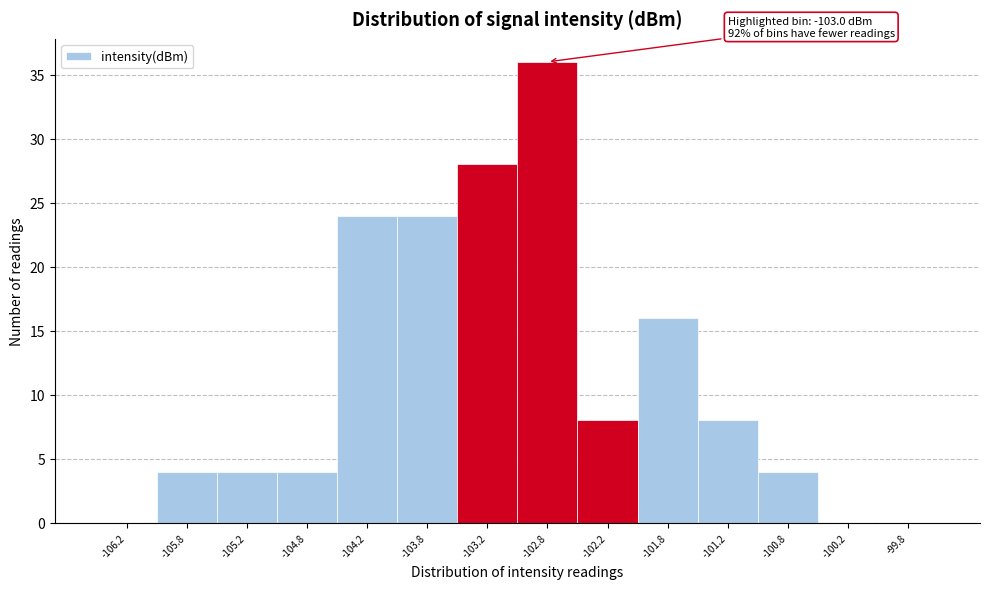

Over which range of the x-axis is the bar tallest?

-103.0 to -102.5